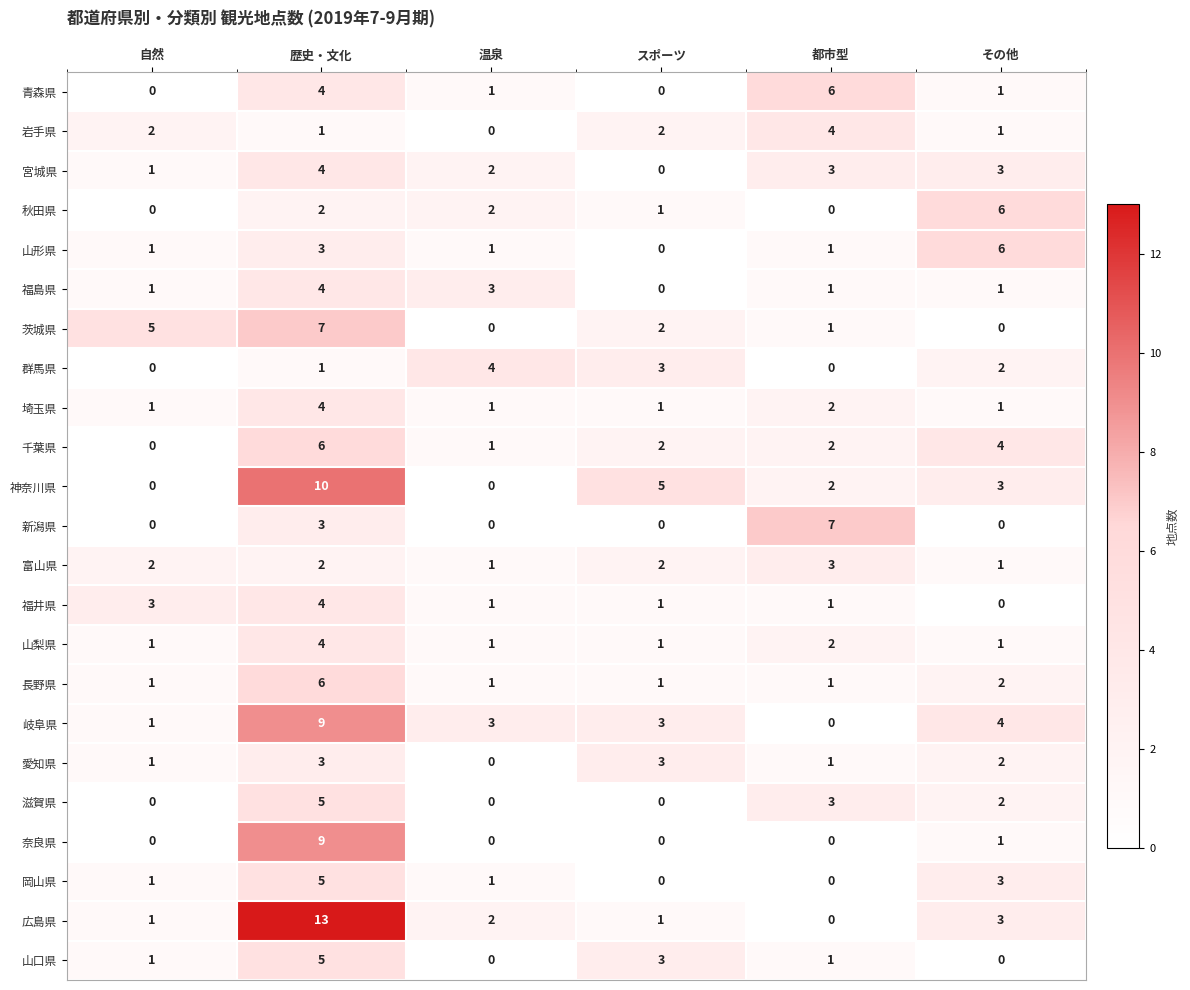

What is the maximum value shown in the chart?

13